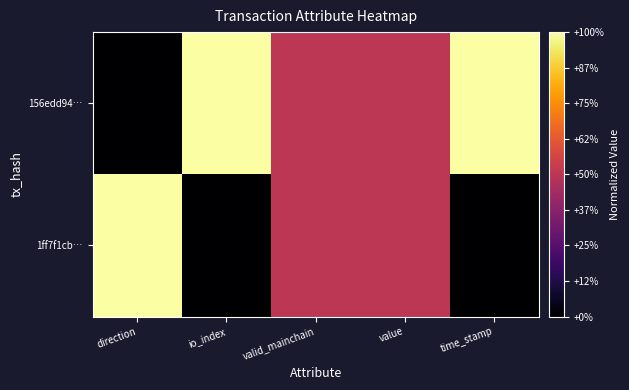

What is the total value across all series at direction?

1.0